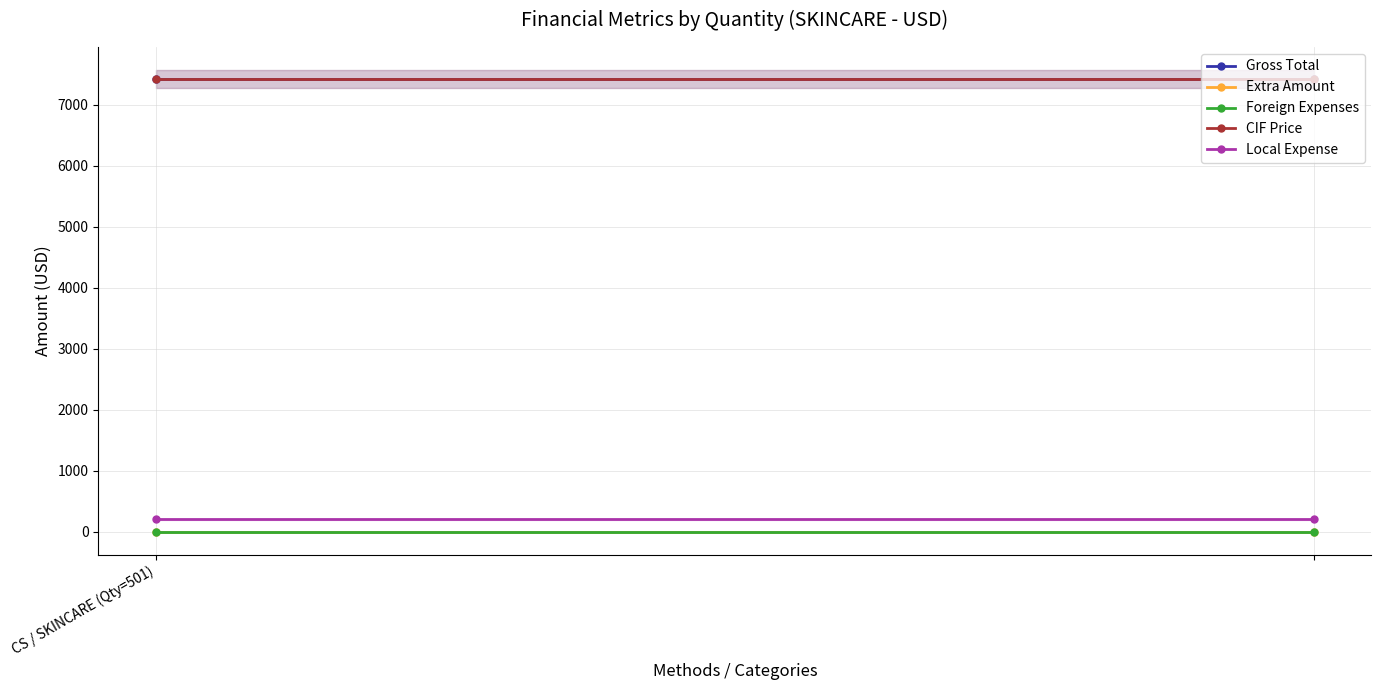

How many data points does each series have?

2